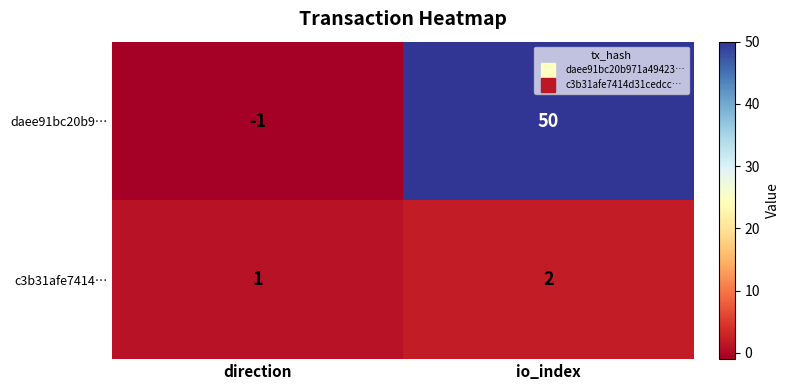

How many series are shown in this chart?

2